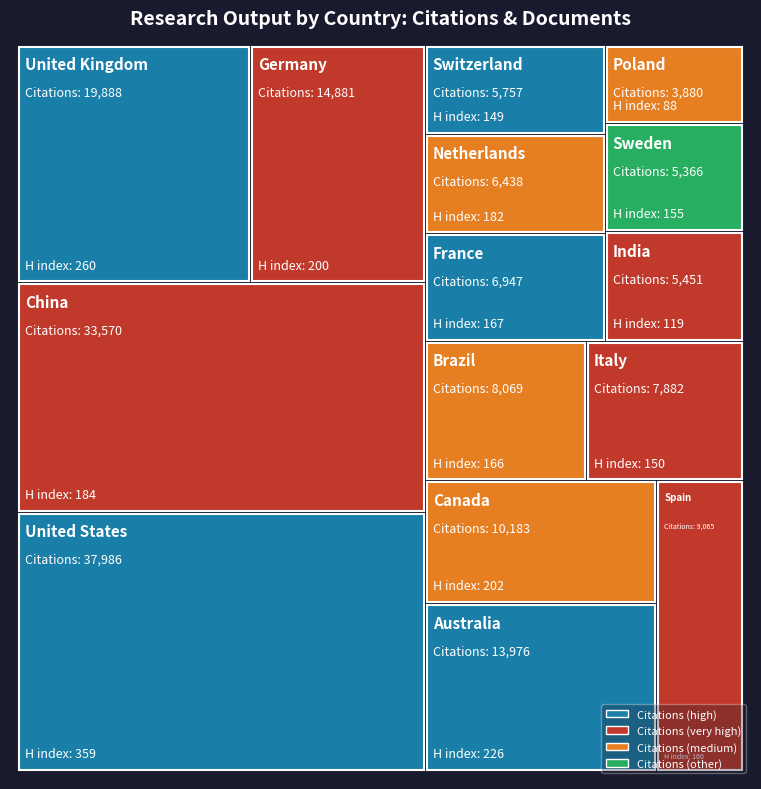

Reading left to right, extract all data points from this chart.

Citations: 37986	33570	19888	14881	13976	10183	9065	8069	7882	6947	6438	5757	5451	5366	3880
Self-citations: 15430	25879	4731	3355	3964	2345	2072	3308	2298	1118	1023	798	1837	855	1185
Citable documents: 4005	3859	1531	1222	1122	949	790	1006	720	560	417	392	768	386	494
Documents: 4236	3963	1627	1283	1200	1003	831	1033	774	589	439	411	846	399	503
H index: 359	184	260	200	226	202	160	166	150	167	182	149	119	155	88